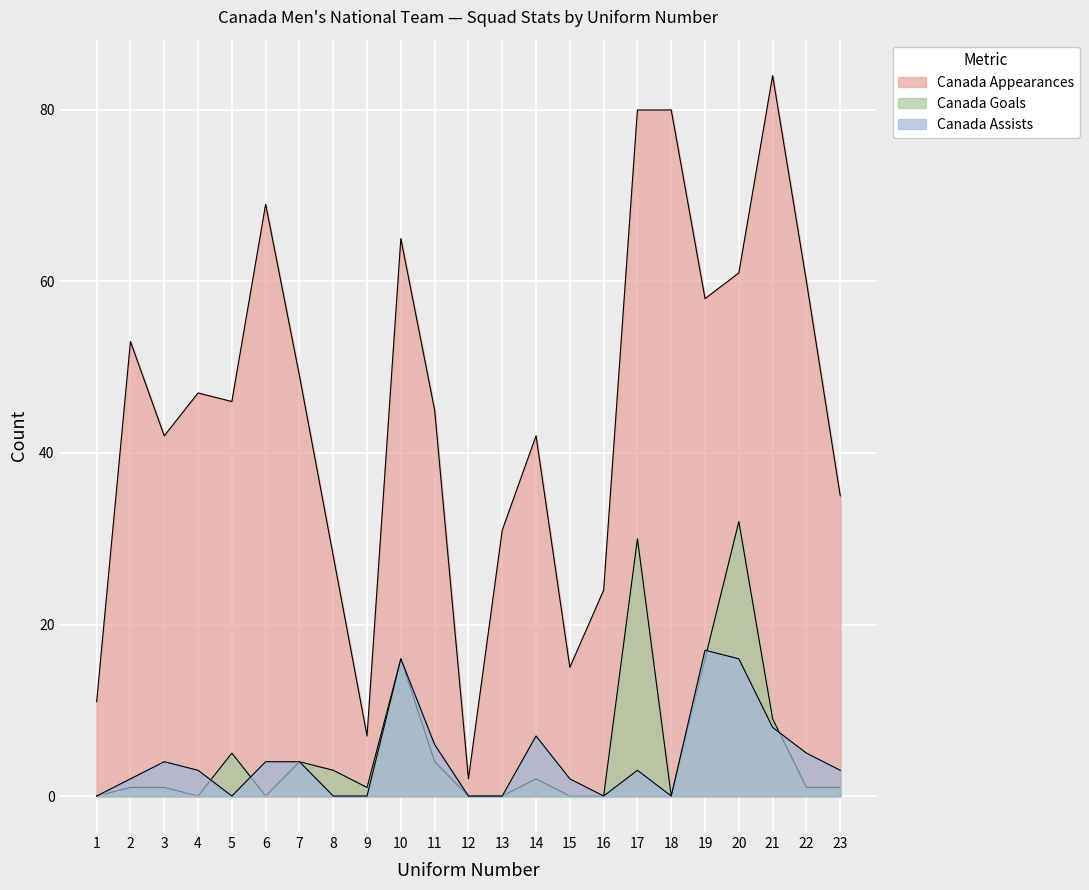

Reading left to right, what are all the values shown in this chart?

Canada Appearances: 11	53	42	47	46	69	49	28	7	65	45	2	31	42	15	24	80	80	58	61	84	60	35
Canada Goals: 0	1	1	0	5	0	4	3	1	16	4	0	0	2	0	0	30	0	16	32	9	1	1
Canada Assists: 0	2	4	3	0	4	4	0	0	16	6	0	0	7	2	0	3	0	17	16	8	5	3